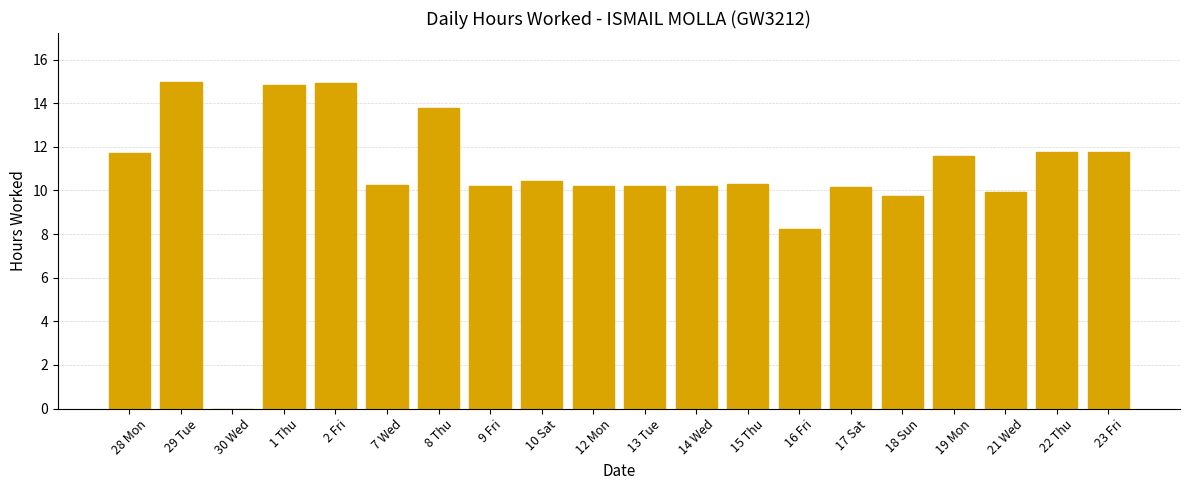

At which label is the value closest to 7?

16 Fri